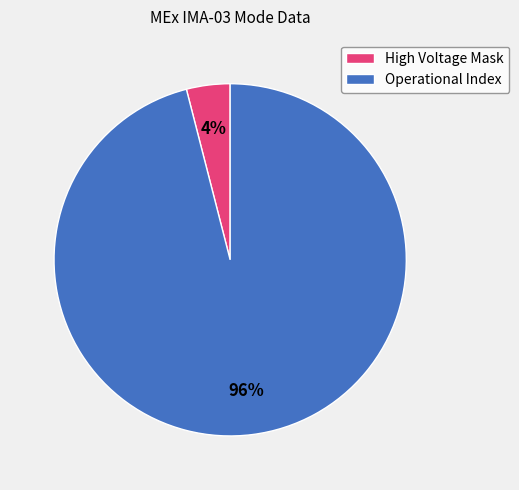

What is the ratio of the value at Operational Index to the value at High Voltage Mask?

24.0